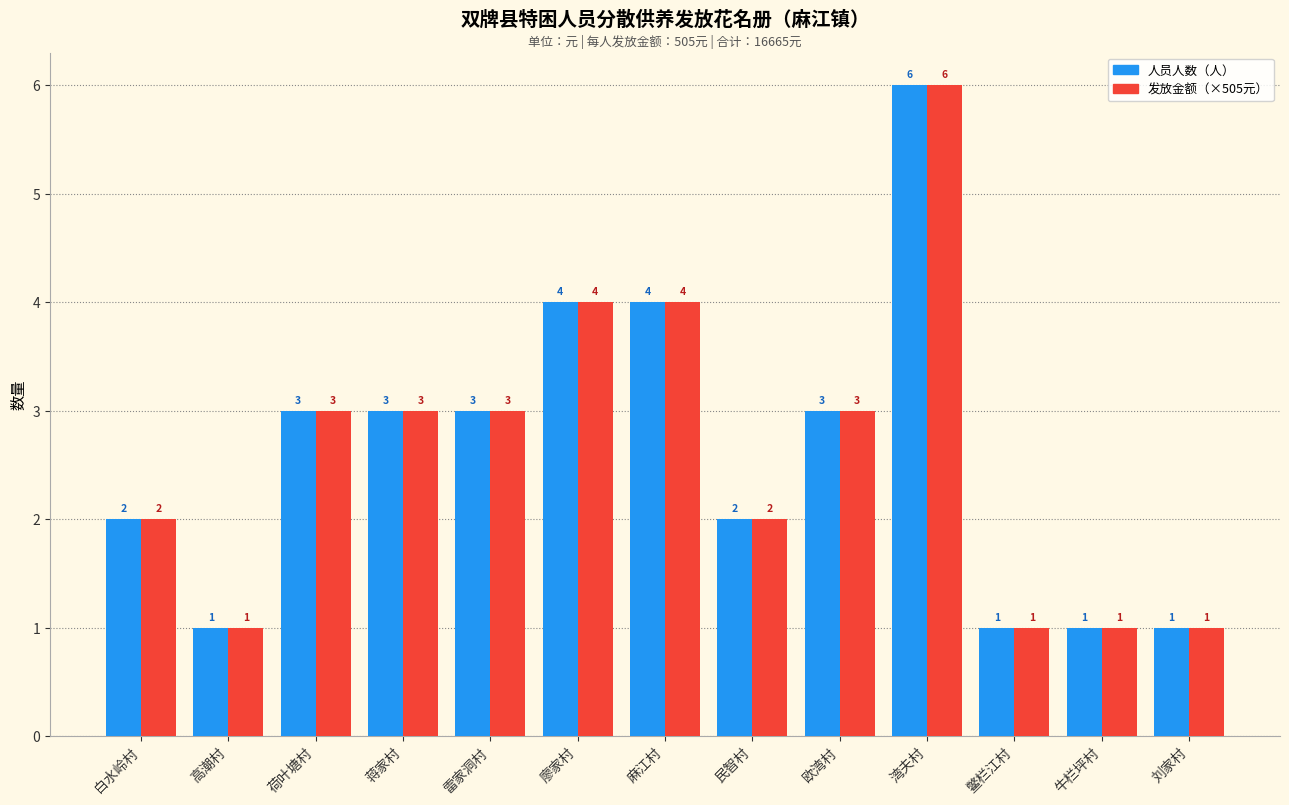

True or false: 人员人数（人） has a value of 5 at 雷家洞村.

False